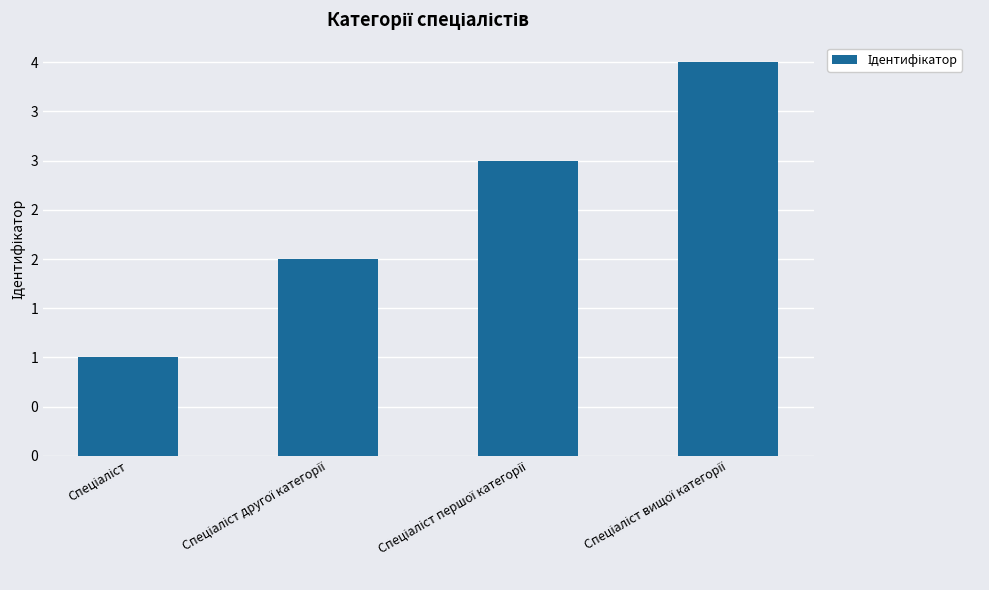

Reading left to right, transcribe all the data shown in this chart.

Спеціаліст=1	Спеціаліст другої категорії=2	Спеціаліст першої категорії=3	Спеціаліст вищої категорії=4